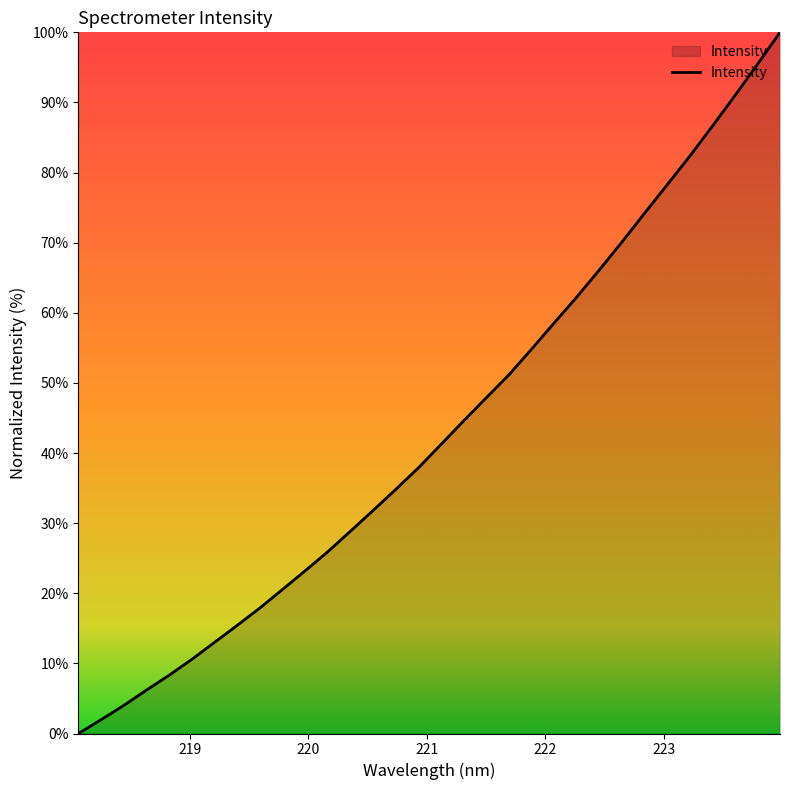

What is the maximum value shown in the chart?

100.0